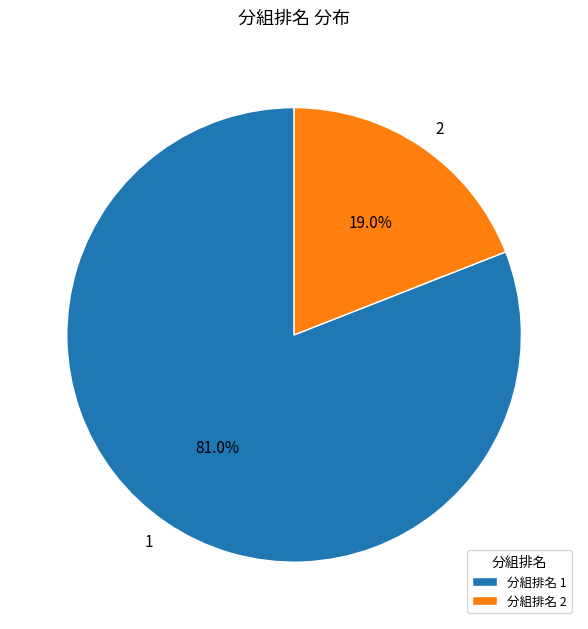

To the nearest percent, what is the difference between the 1 and 2 slice percentages?

62%